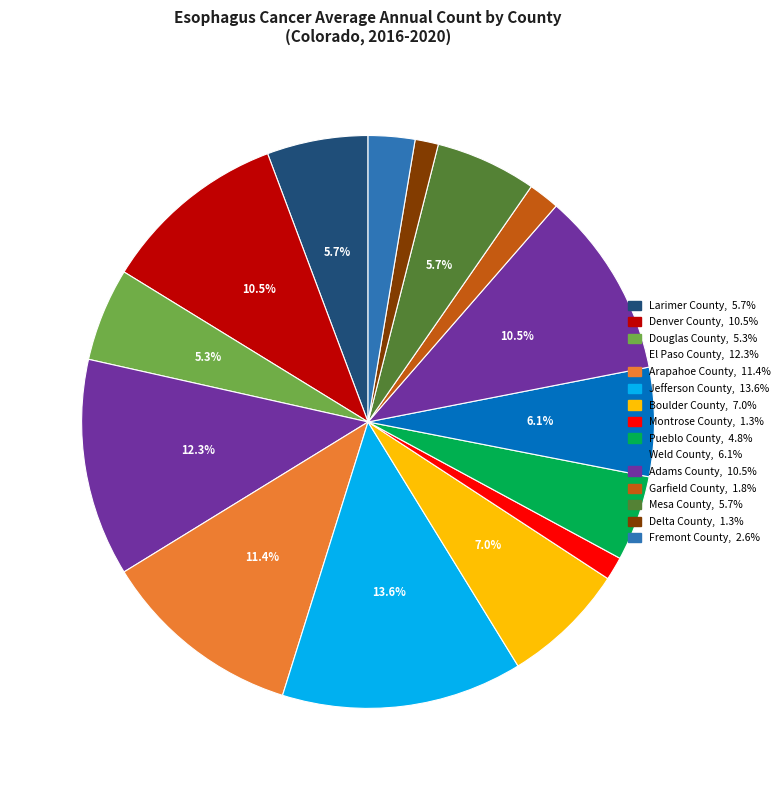

Does Delta County account for over 50% of the chart?

No